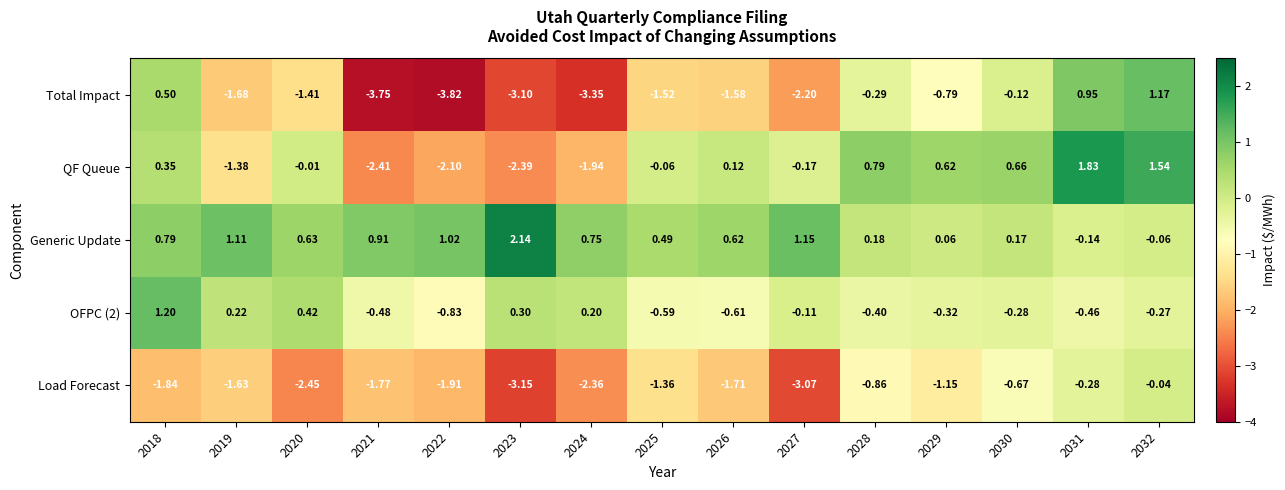

Is the value of Generic Update at 2032 greater than the value of Total Impact at 2018?

No